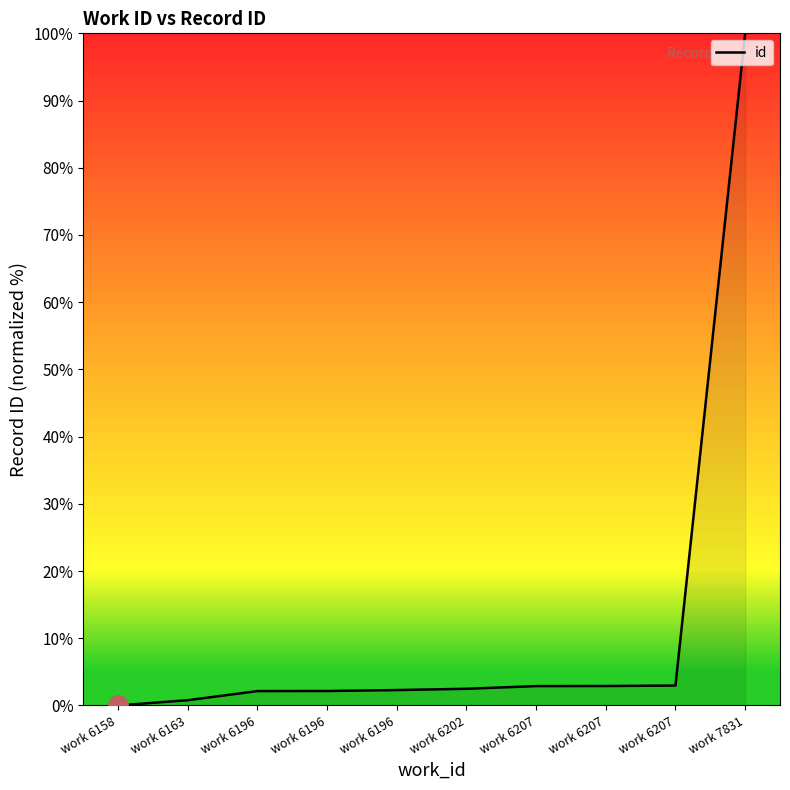

Is this an area chart (filled region under the line)?

Yes